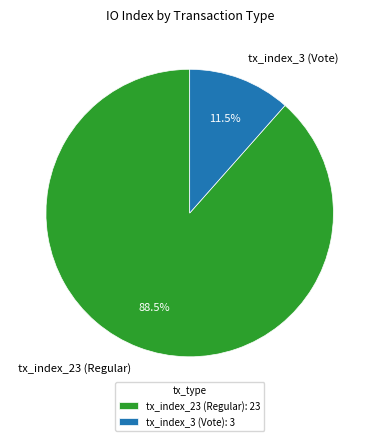

Is the sum of tx_index_3 (Vote) and tx_index_23 (Regular) greater than half?

Yes